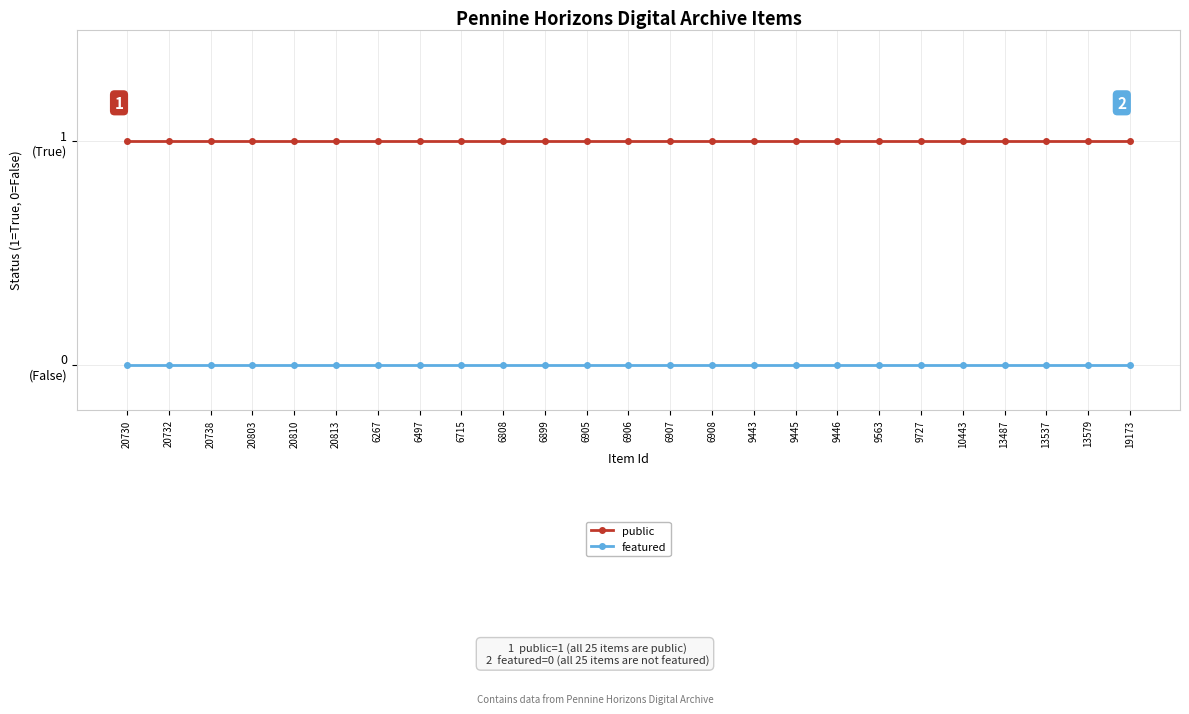

At 9445, list the series in order from largest to smallest.

public, featured